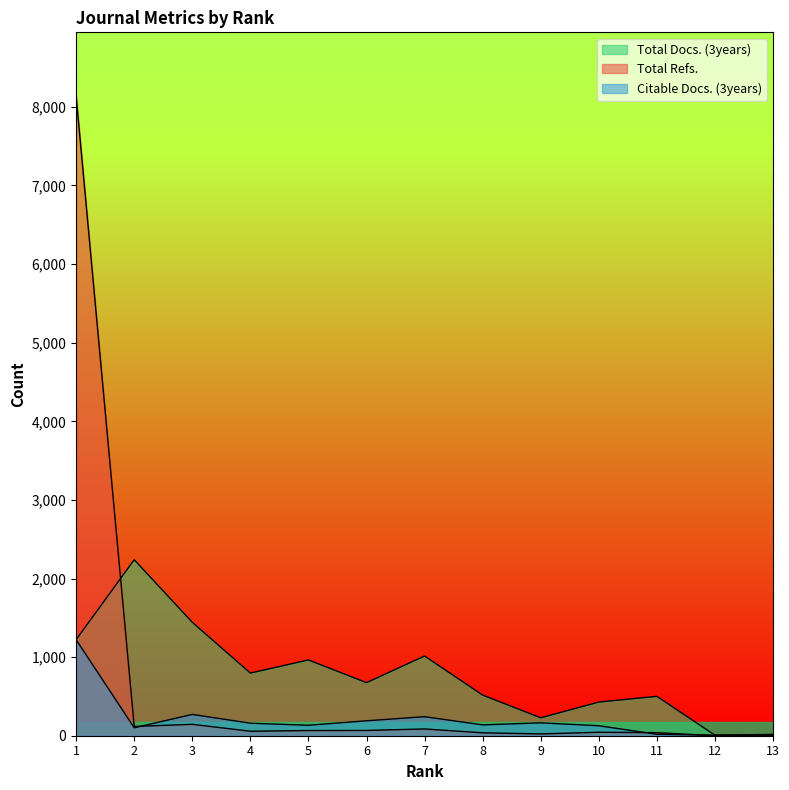

Between 8 and 11, which series saw the biggest shift?

Citable Docs. (3years)